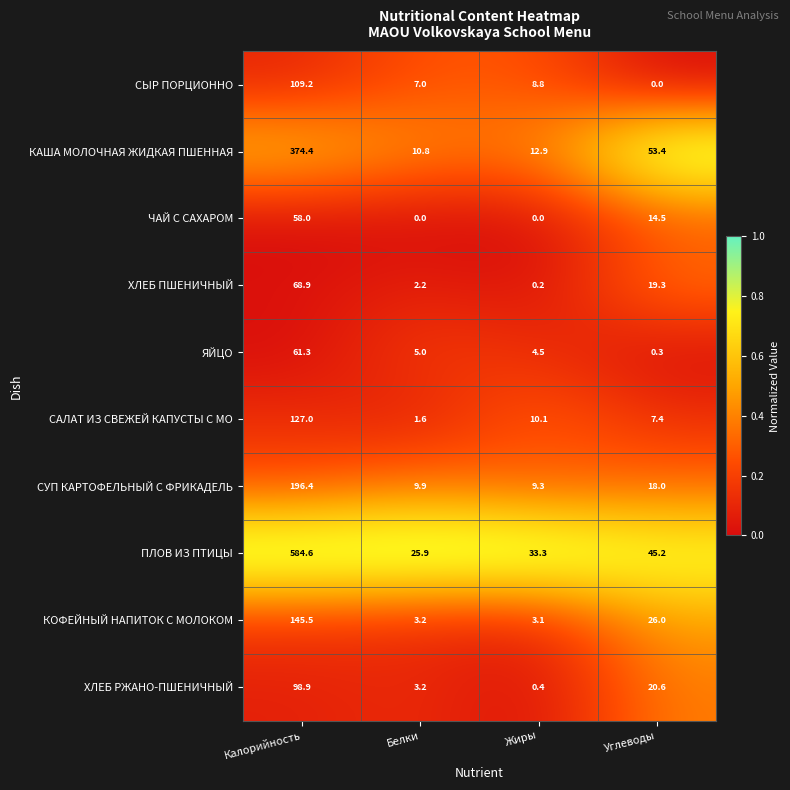

Which series has the largest total across all categories?

ПЛОВ ИЗ ПТИЦЫ